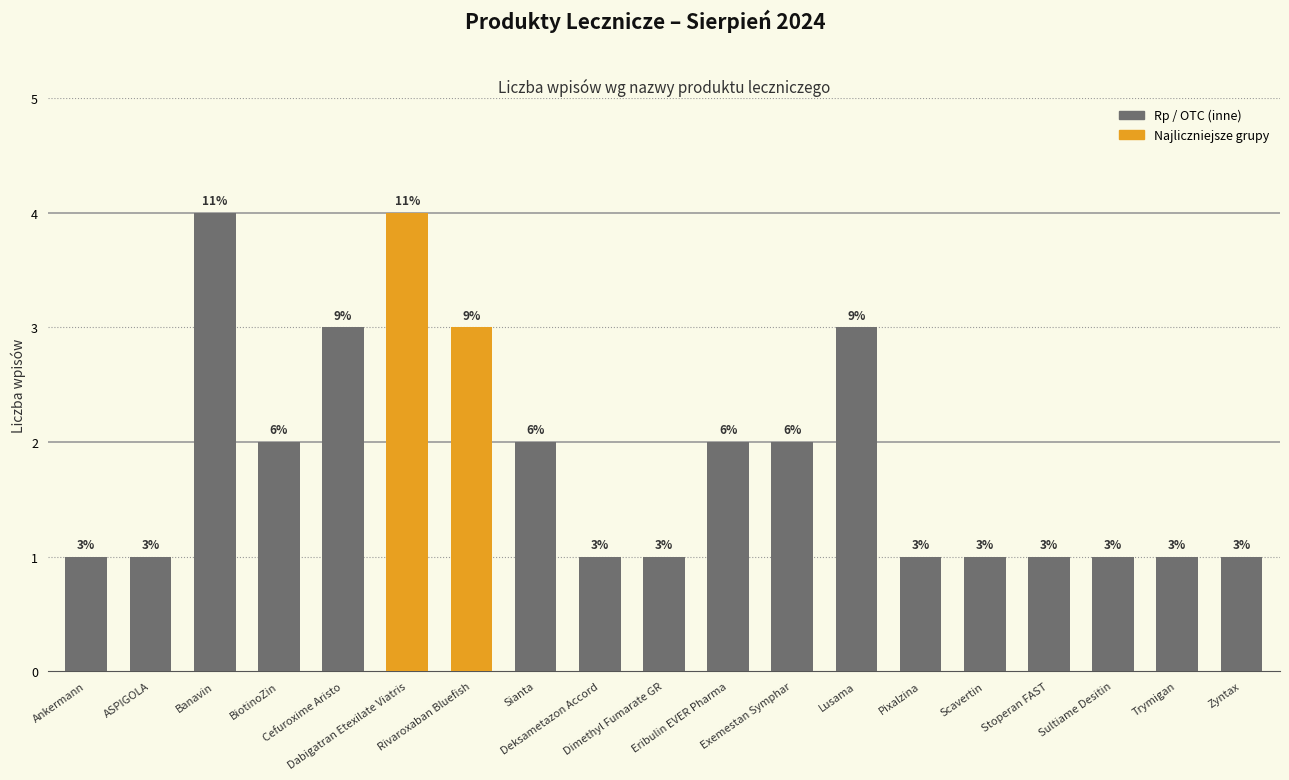

What is the label of the 1st bar from the right?

Zyntax